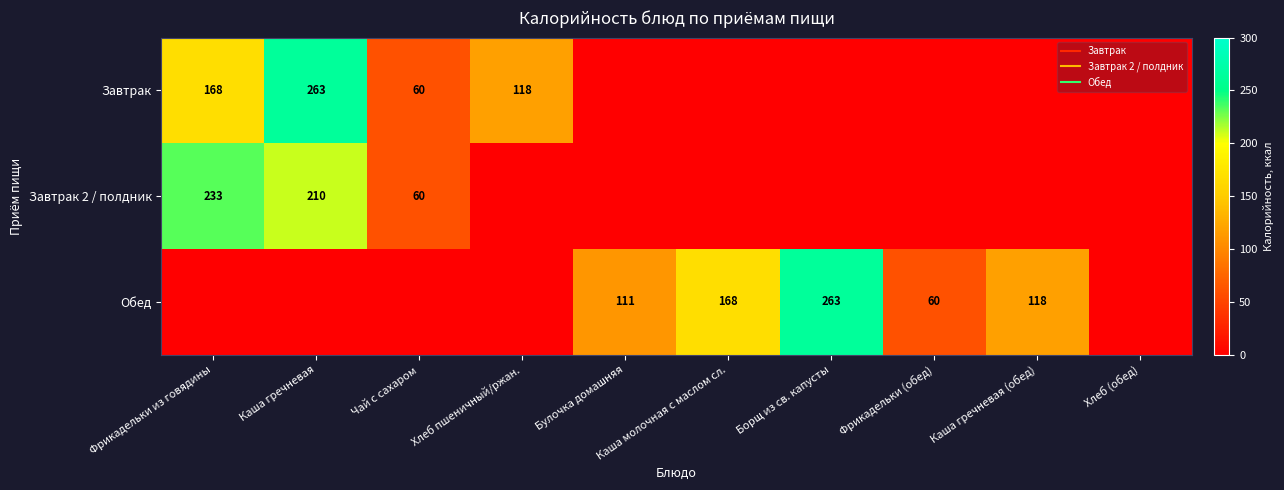

Which series has the largest total across all categories?

Обед